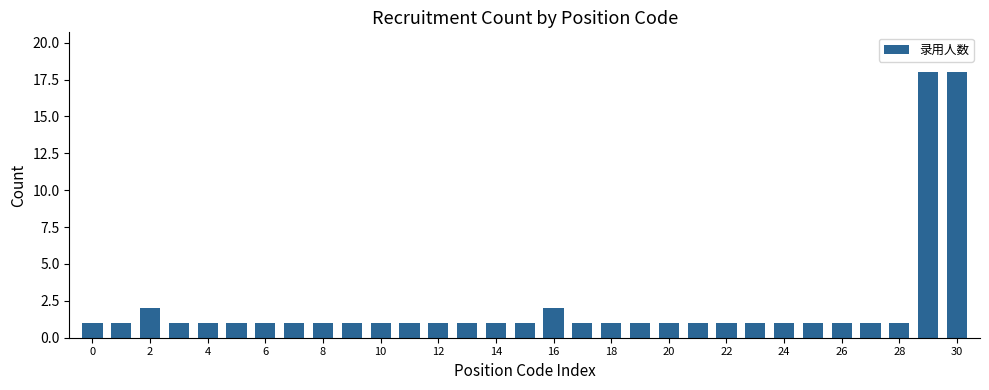

What is the value of the 24th bar from the left?

1